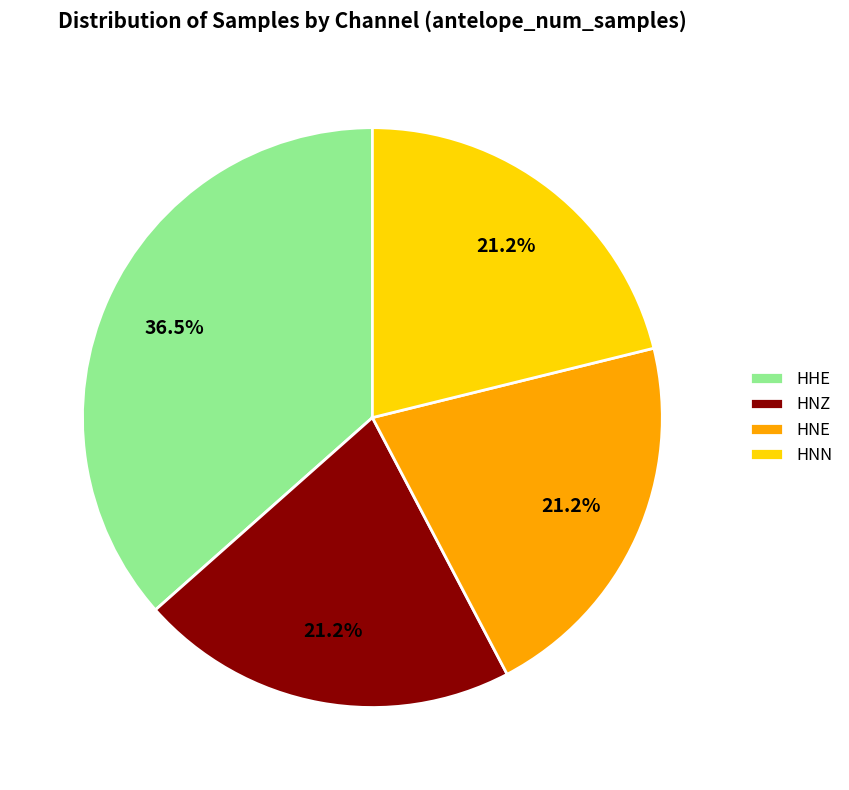

Is there a majority slice in this chart?

No